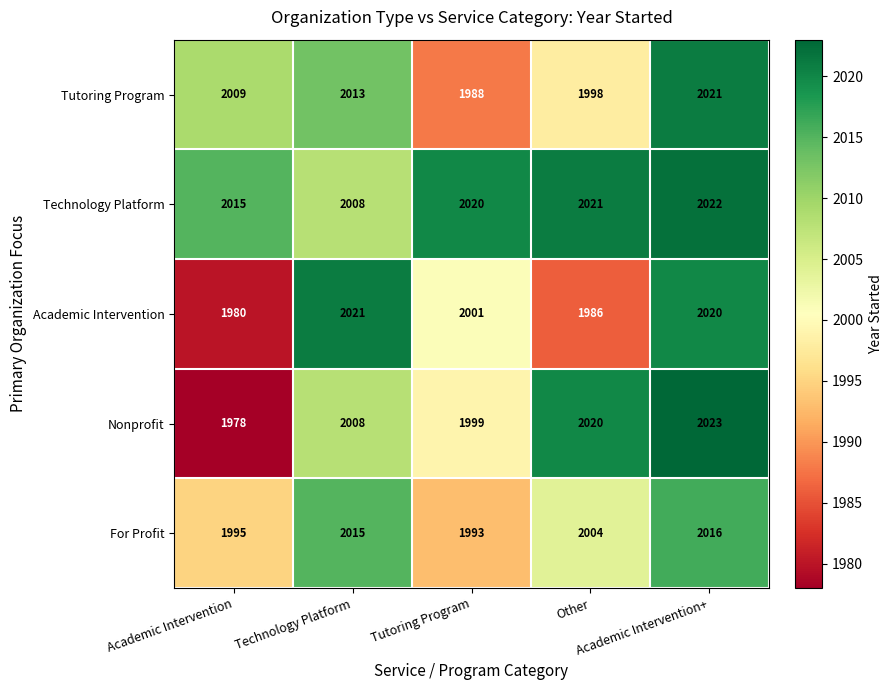

What is the maximum value shown in the chart?

2023